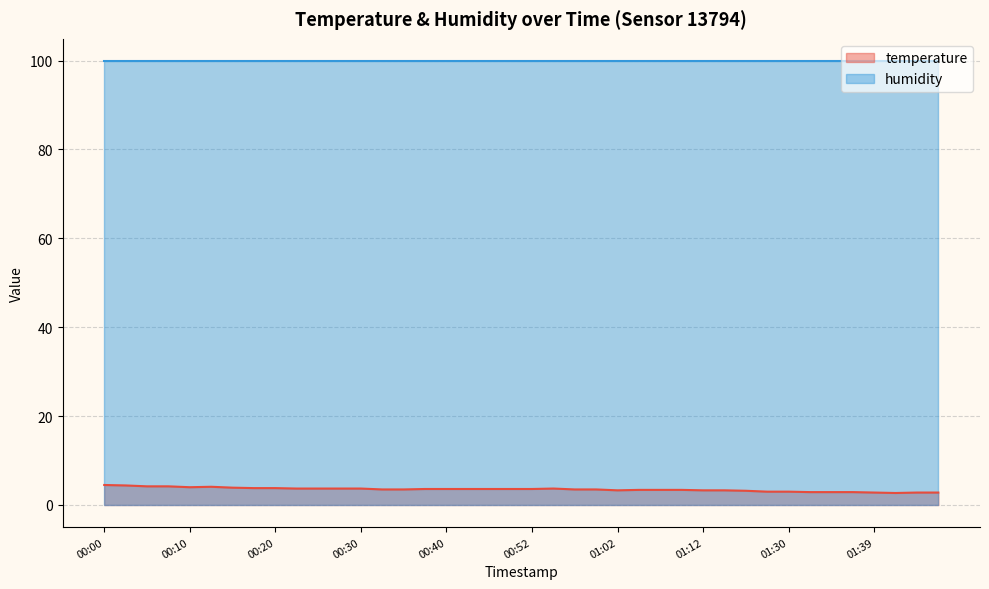

Read the value at 01:32.

2.9